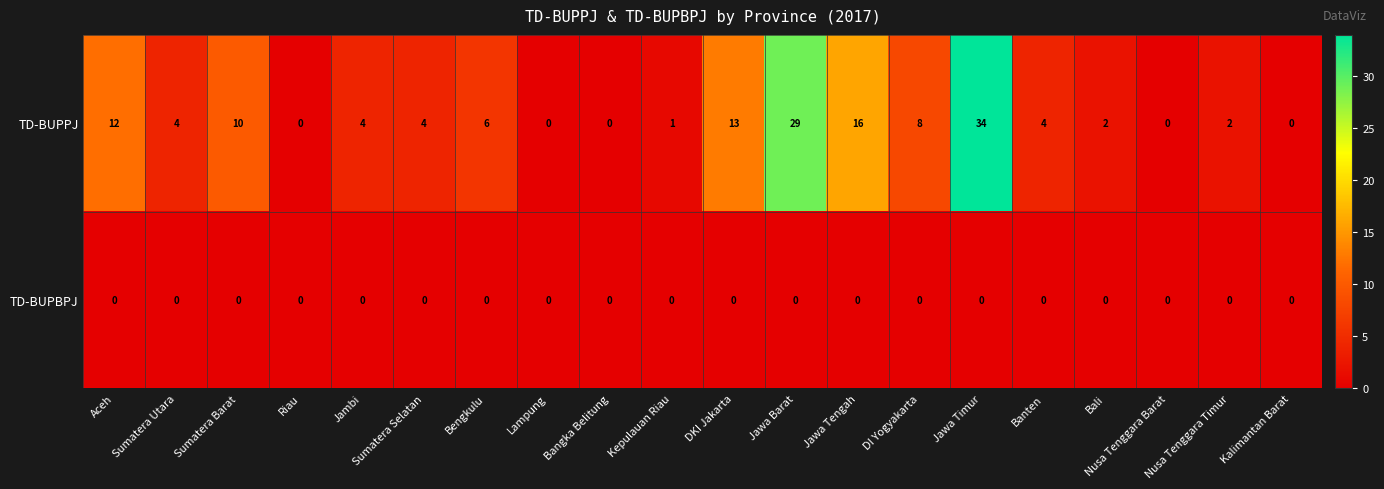

Between Sumatera Barat and Jambi, which series saw the biggest shift?

TD-BUPPJ